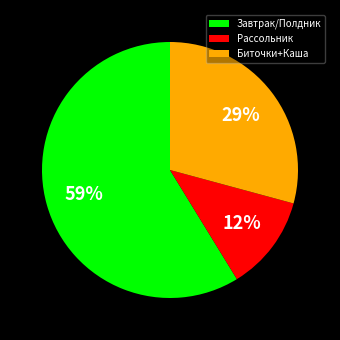

Is the sum of Завтрак/Полдник and Биточки+Каша greater than half?

Yes